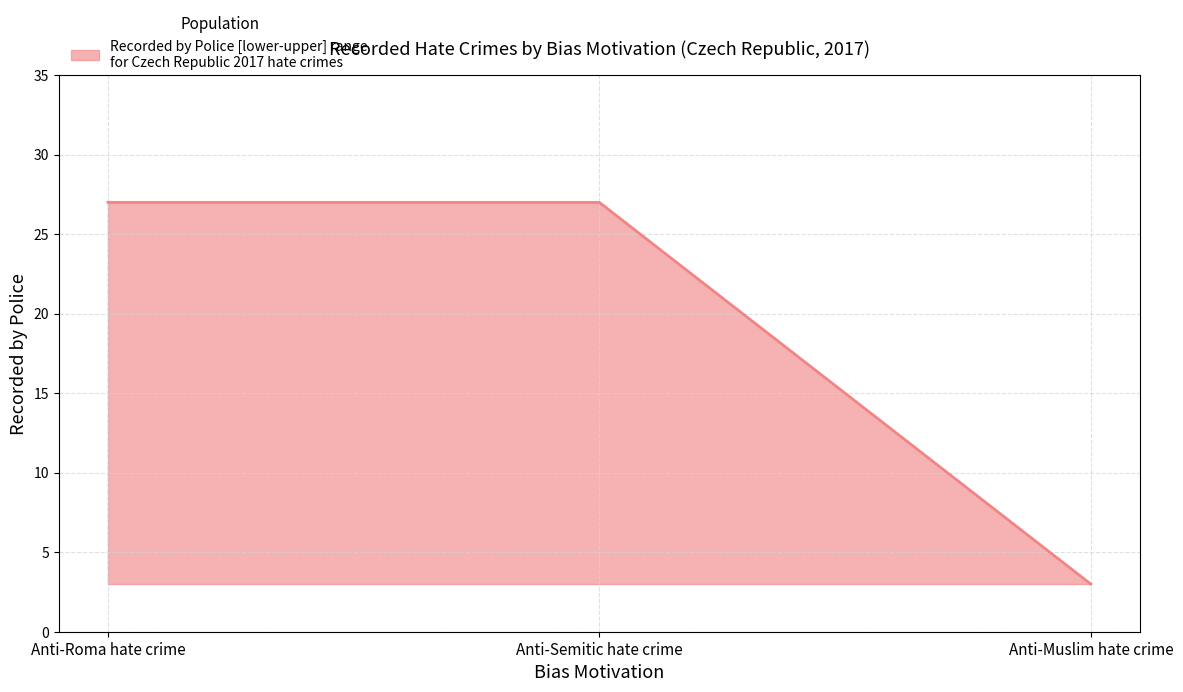

What is the greatest value displayed?

27